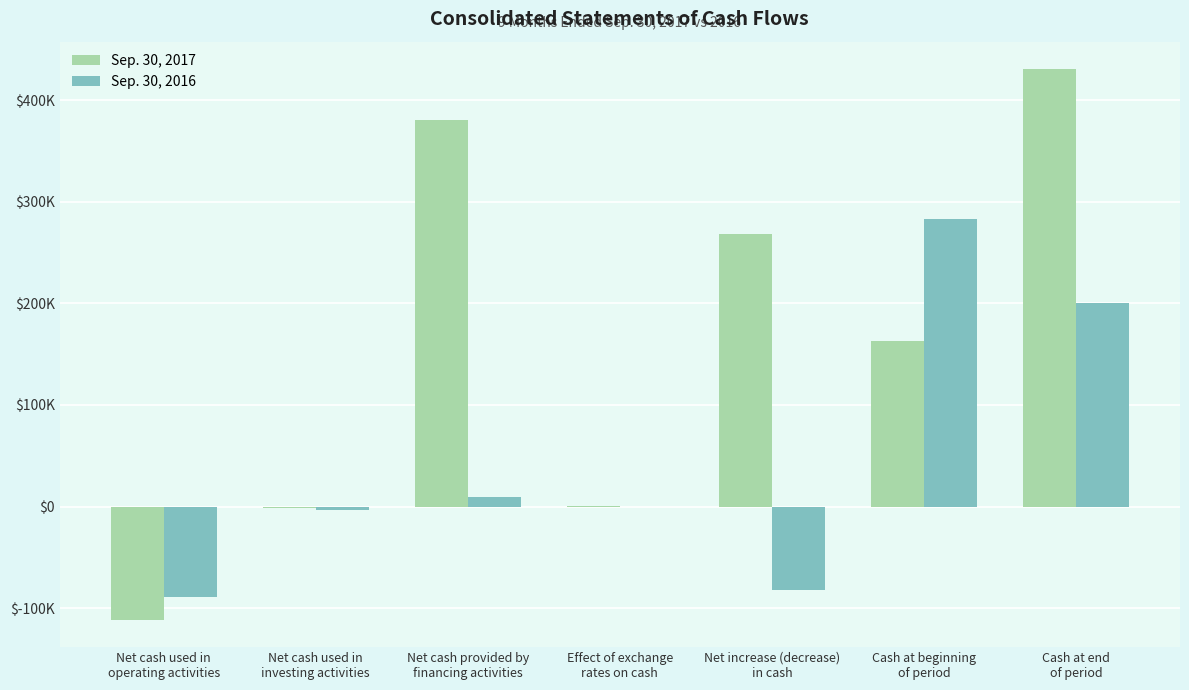

Reading left to right, extract all data points from this chart.

Sep. 30, 2017: -111396	-1301	380656	128	268087	162591	430678
Sep. 30, 2016: -88746	-3428	9820	-4	-82358	282876	200518